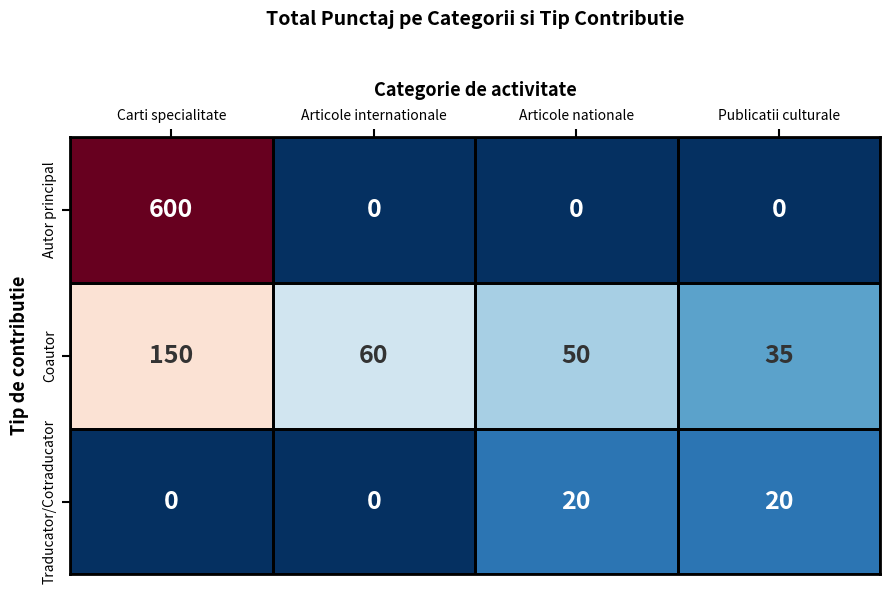

What is the total value across all series at Publicatii culturale?

55